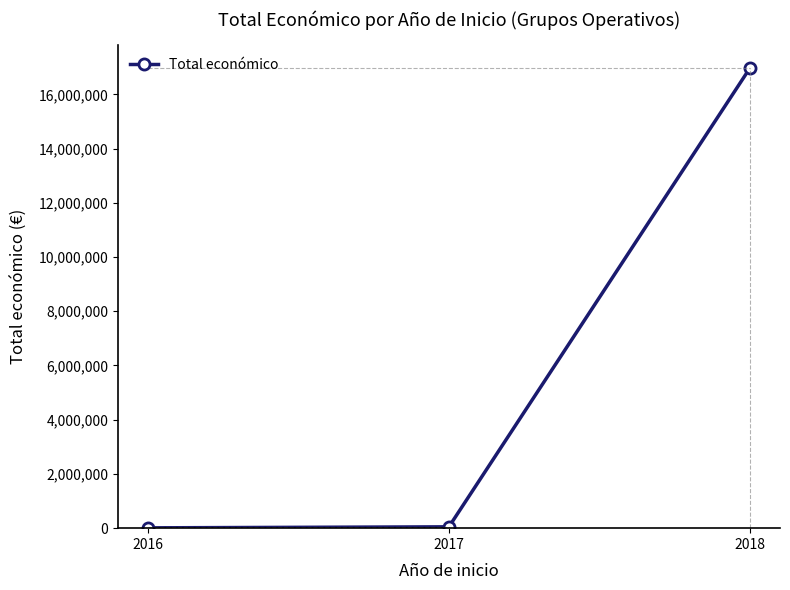

Between 2018 and 2017, which is larger?

2018